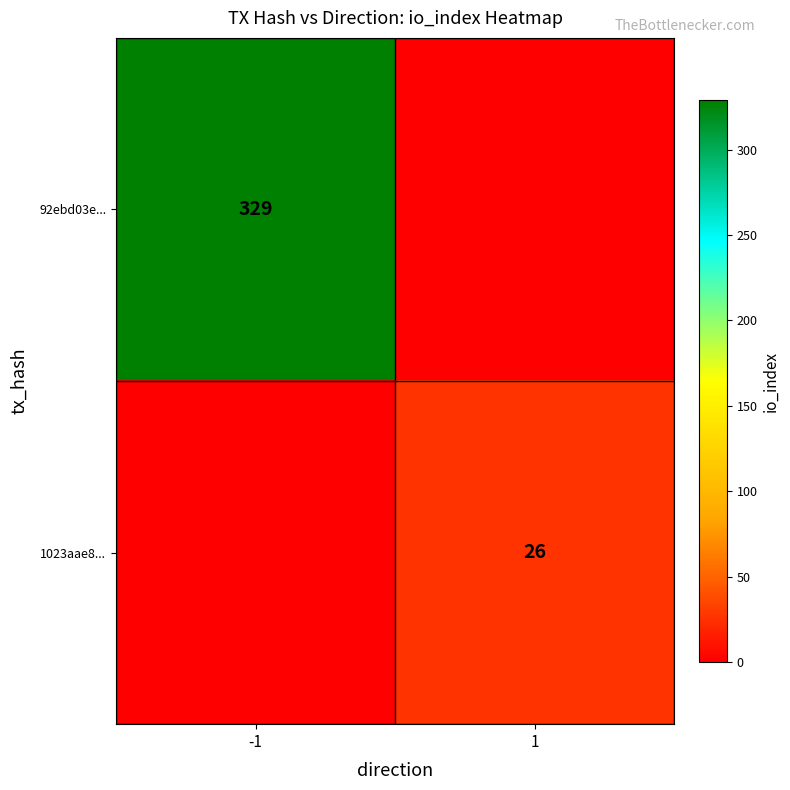

The 92ebd03e... series shows 429 at -1. True or false?

False